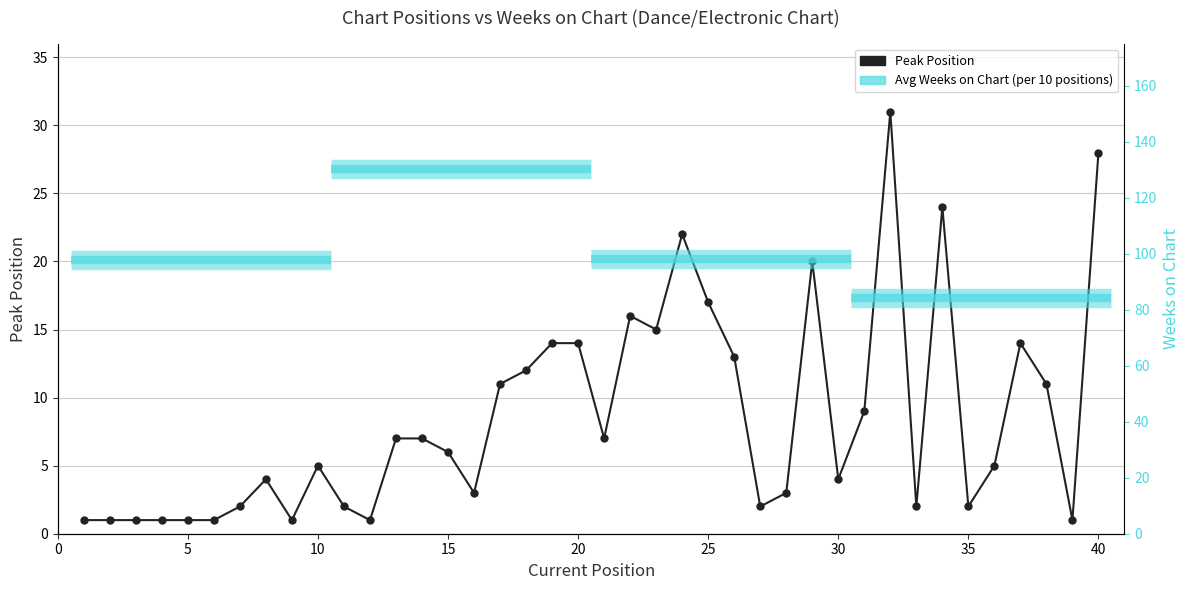

The value at 30 is 5. True or false?

False